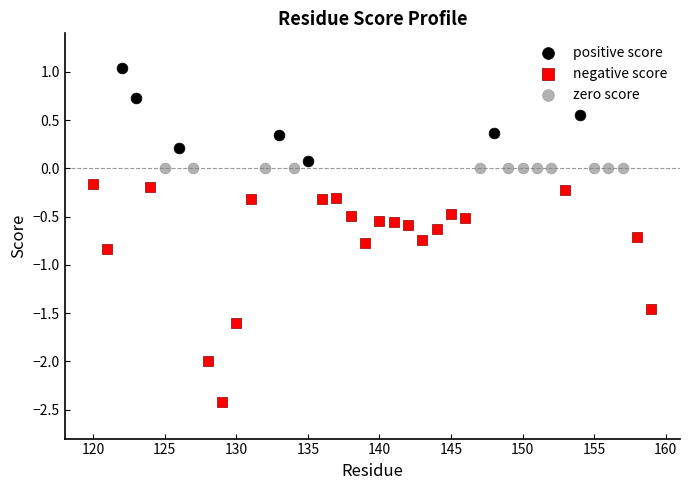

Which series contains the lowest Y value?

negative score